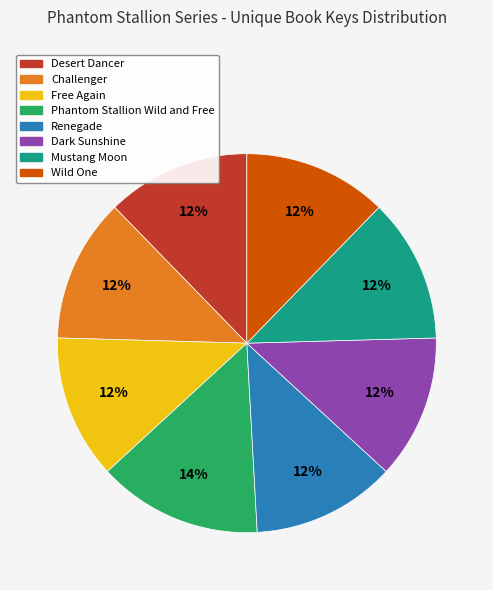

Is the sum of Challenger and Phantom Stallion Wild and Free greater than half?

No